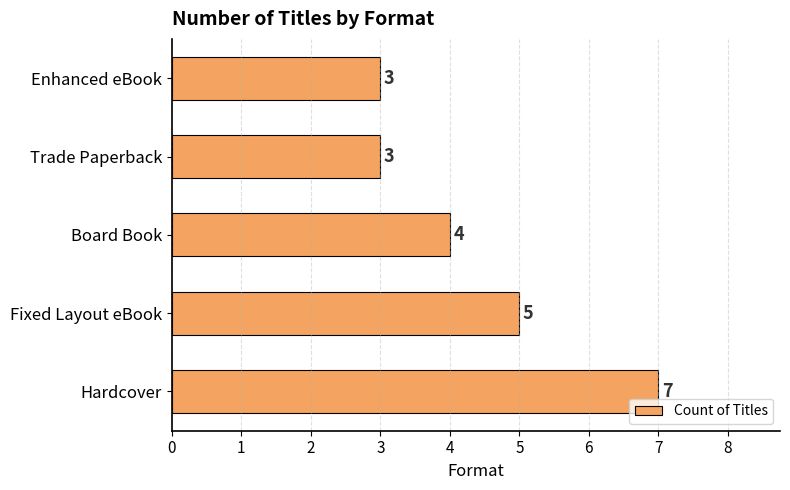

What is the difference between the maximum and minimum values?

4